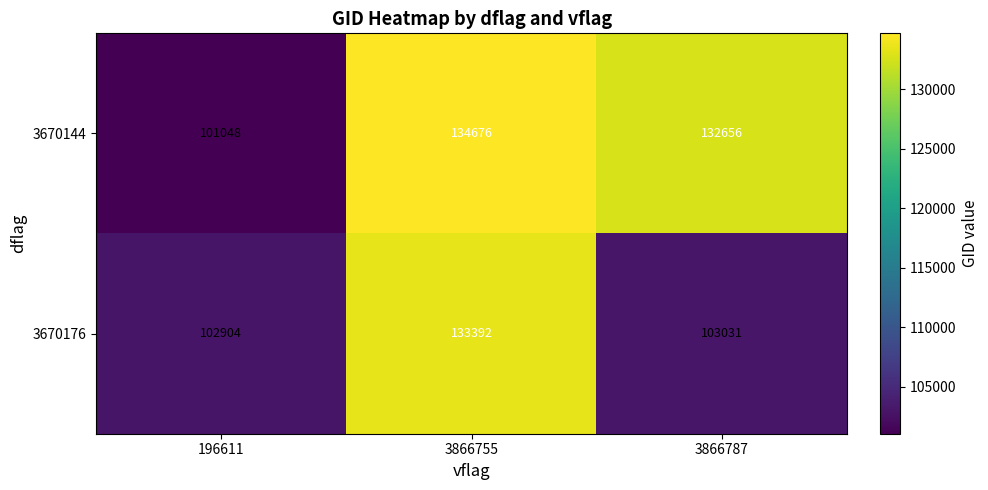

True or false: 3670144 has a value of 101048 at 196611.

True